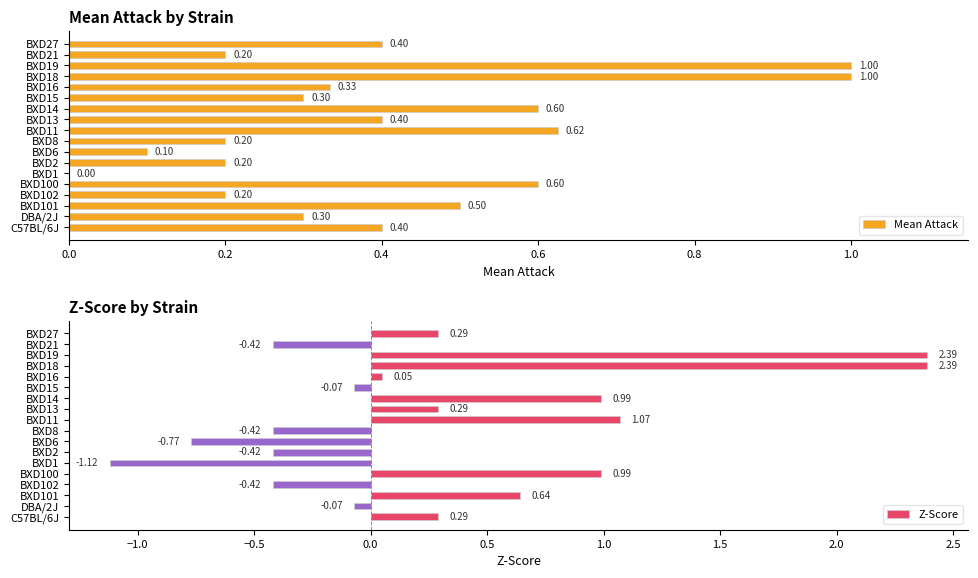

Reading left to right, what are all the values shown in this chart?

Mean Attack: 0.4	0.3	0.5	0.2	0.6	0.0	0.2	0.1	0.2	0.6	0.4	0.6	0.3	0.3	1.0	1.0	0.2	0.4
Z-Score: 0.3	-0.1	0.6	-0.4	1.0	-1.1	-0.4	-0.8	-0.4	1.1	0.3	1.0	-0.1	0.1	2.4	2.4	-0.4	0.3